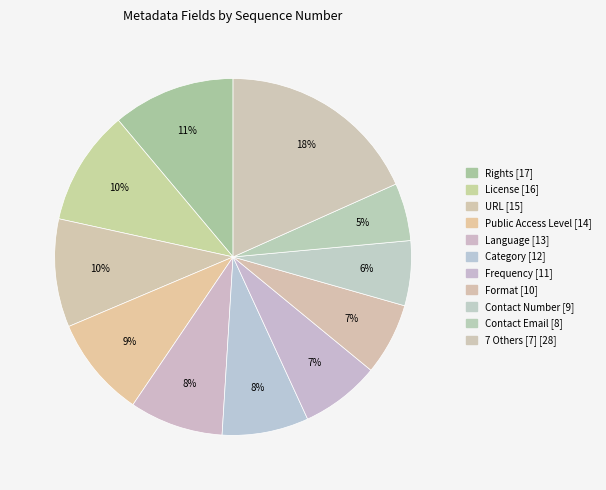

Which category has the smallest portion of the pie?

Contact Email [8]